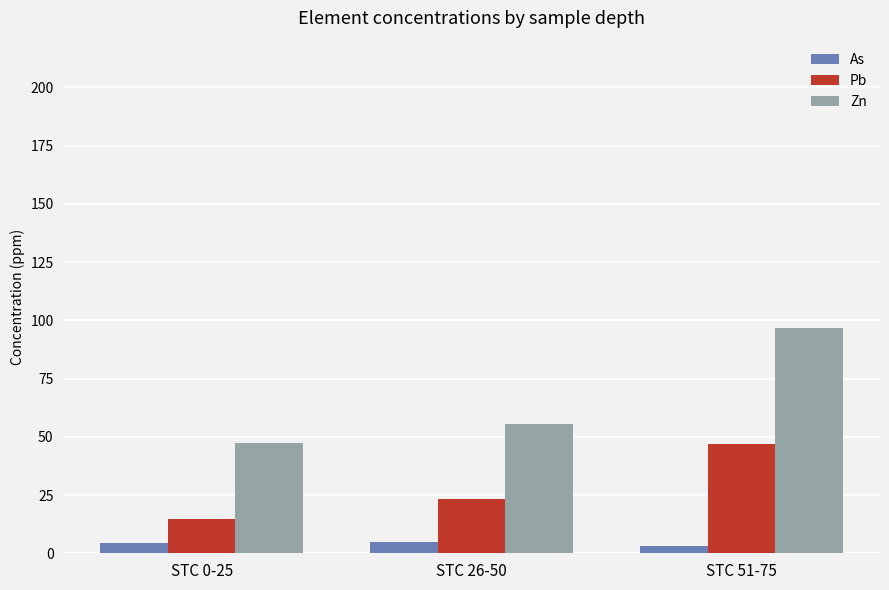

What is the spread (max minus min) of values at STC 51-75?

93.6